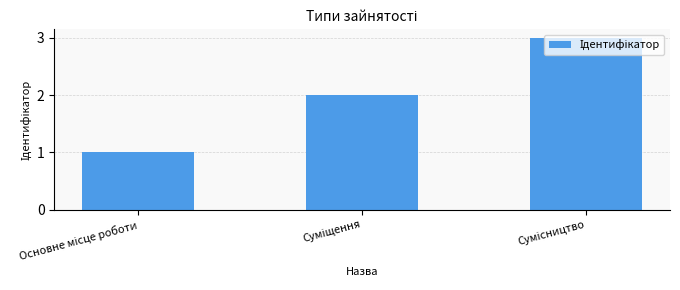

What is the minimum value shown in the chart?

1